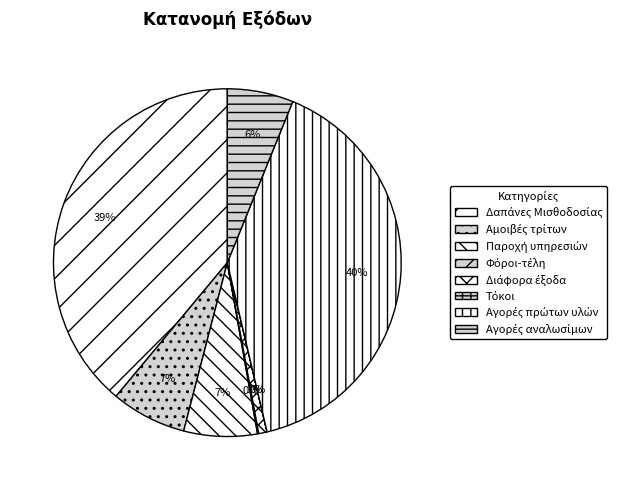

The Αγορές πρώτων υλών slice represents 54% of the pie. True or false?

False